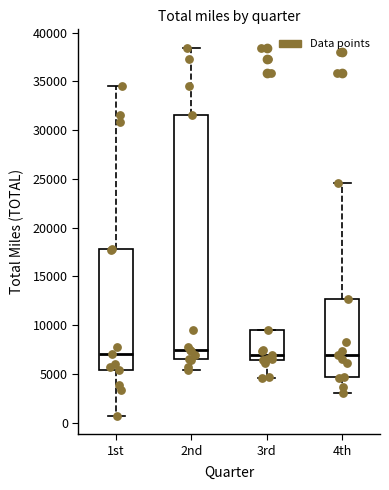

Reading left to right, read every box against the y-axis: the position of its median line, the range the box covers, and the ends of its whiskers. The values are not printed on the chart, so give them approximately, as read against the axis.

1st: median 7000, box 5500 to 18000, whiskers 500 to 34500
2nd: median 7500, box 6500 to 31500, whiskers 5500 to 38500
3rd: median 7000, box 6500 to 9500, whiskers 4500 to 9500
4th: median 7000, box 4500 to 12500, whiskers 3000 to 24500